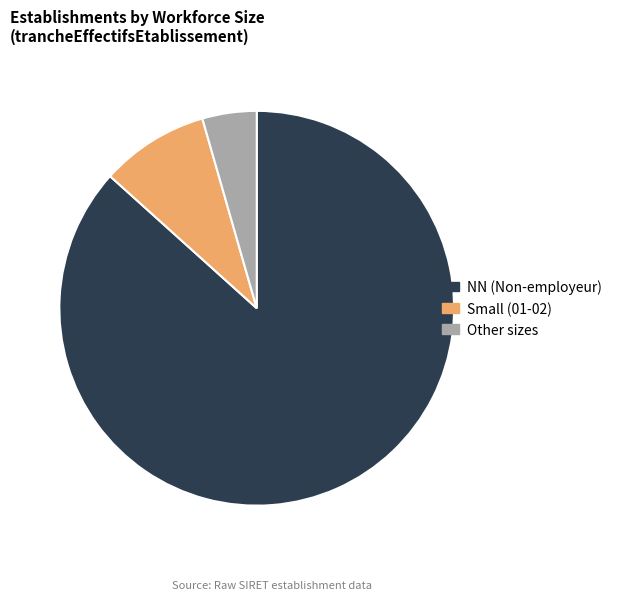

Does any single category account for the majority?

Yes